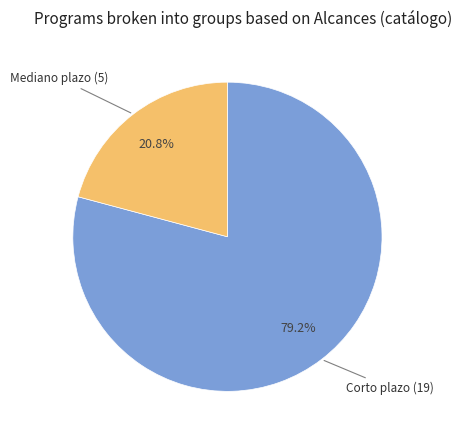

Which slice is the largest?

Corto plazo